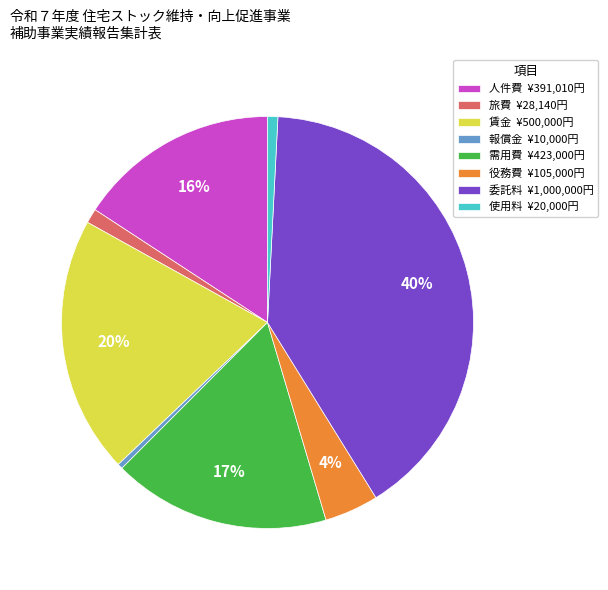

Does 旅費 account for over 50% of the chart?

No